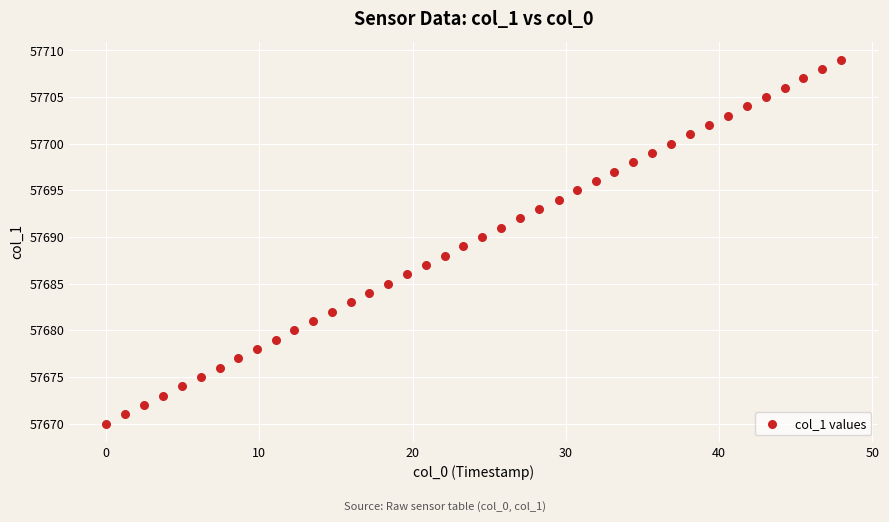

What is the range of Y values (max minus min)?

39